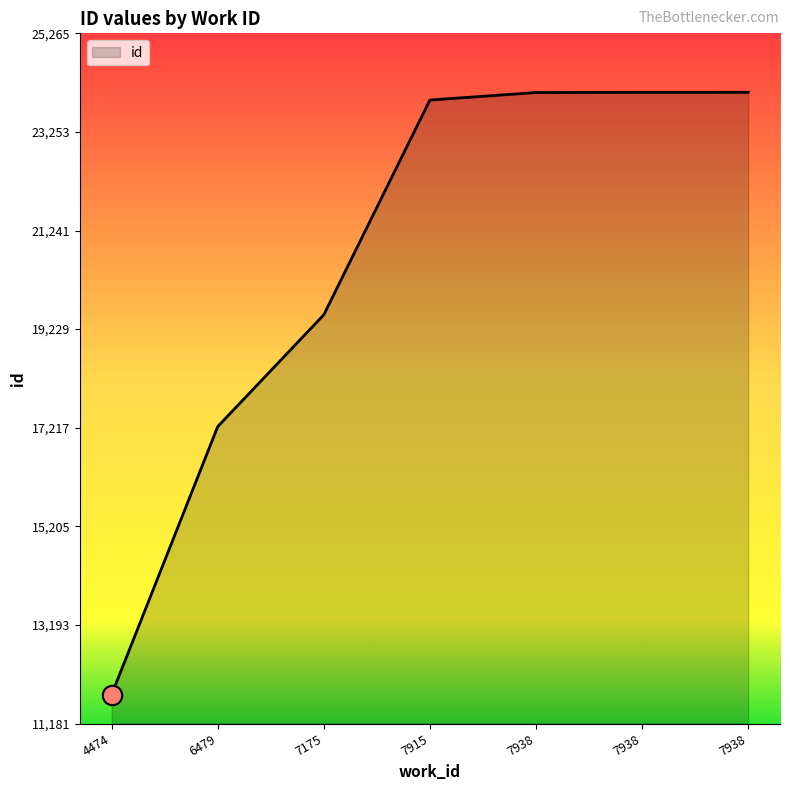

List the labels in order of value, largest first.

7938, 7938, 7938, 7915, 7175, 6479, 4474